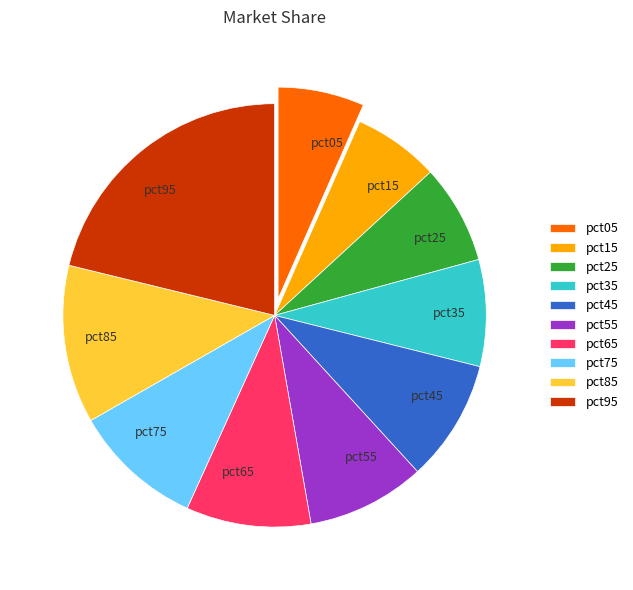

Is there any slice that represents more than half of the pie?

No